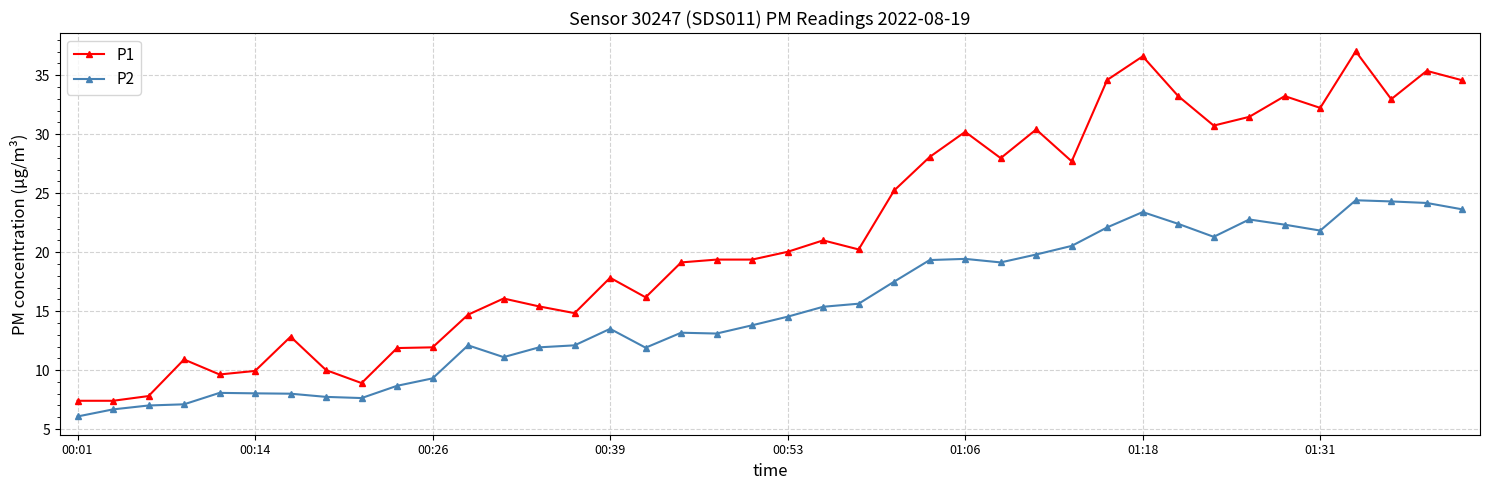

Rank the series by their average value, from highest to lowest.

P1, P2